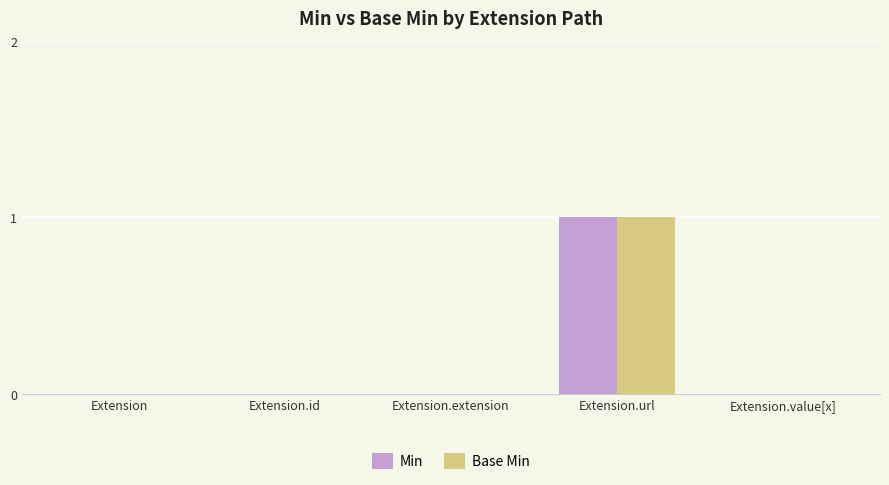

True or false: Min has a value of 0 at Extension.id.

True